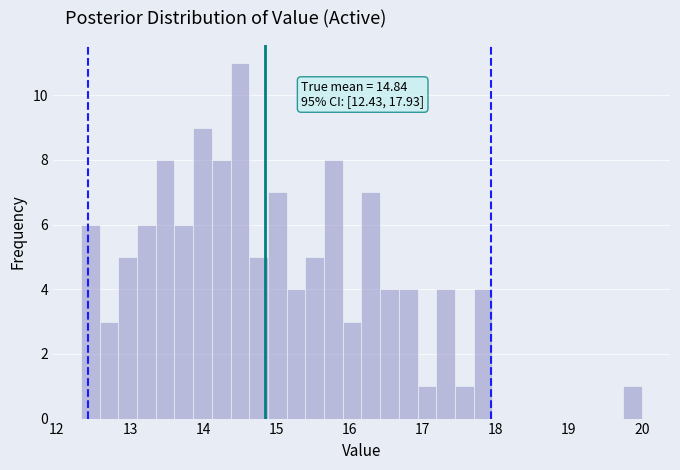

Around what value on the x-axis is the tallest bar? Give the approximate position of its centre, as read against the axis.

14.5